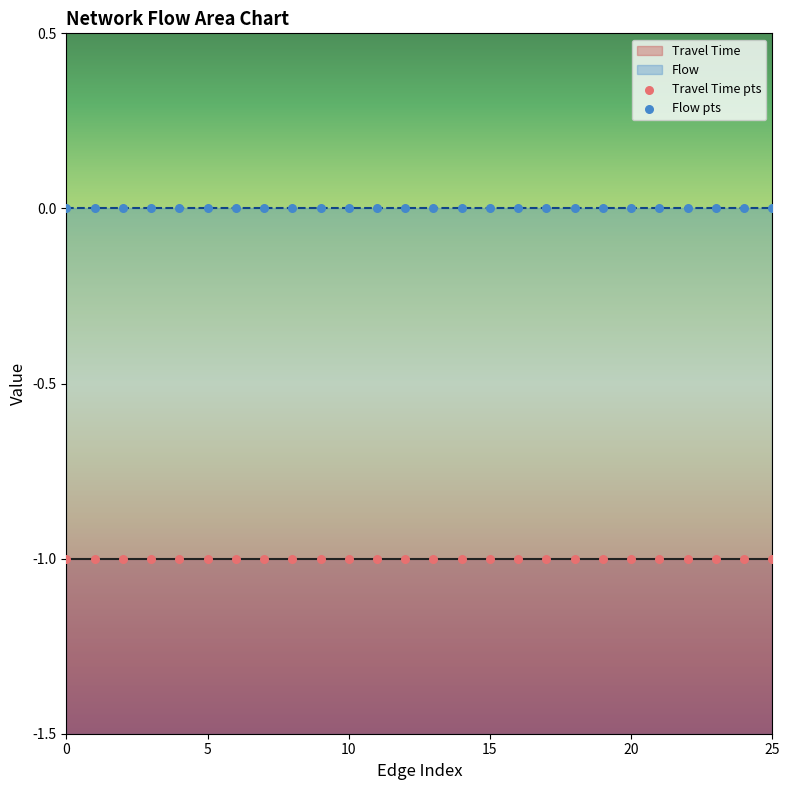

Which series contains the highest Y value?

Flow pts